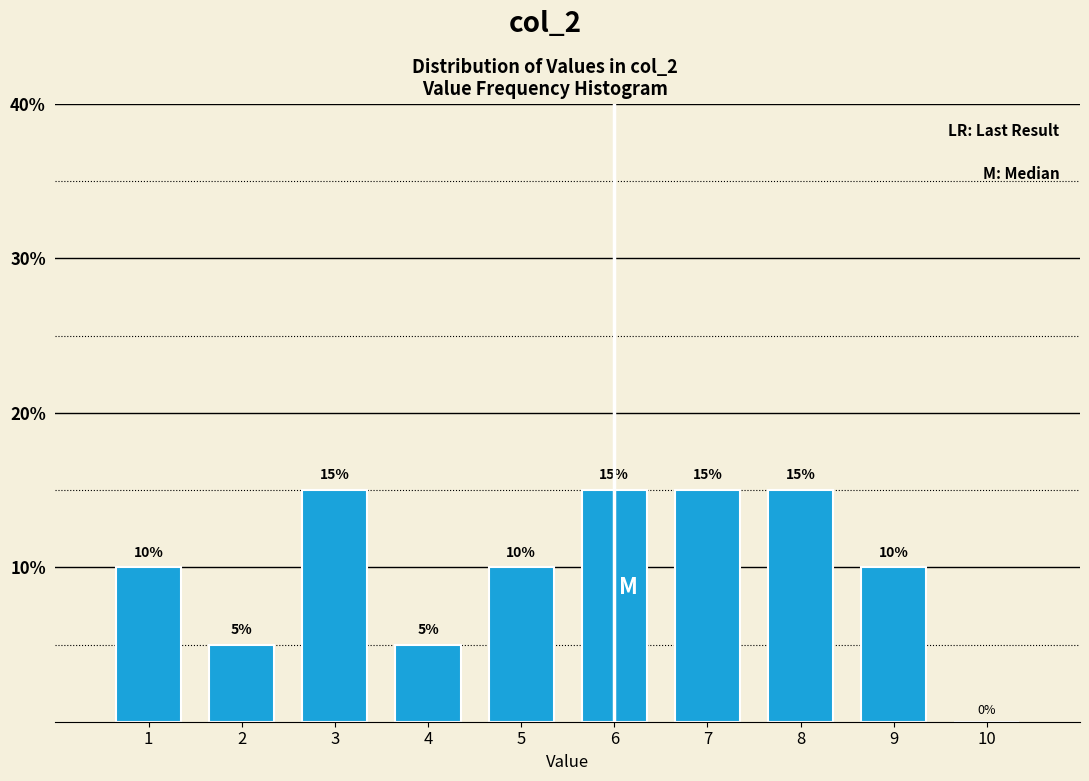

What is the height of the bar covering 4.5 to 5.5 on the x-axis?

10